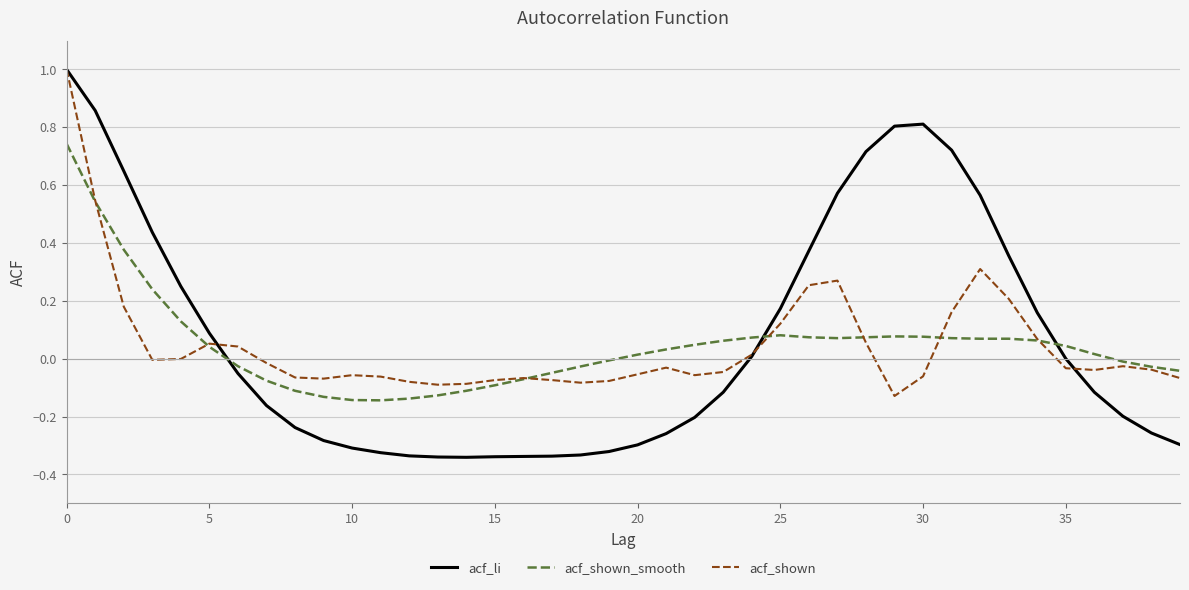

Which series has the largest range (max minus min)?

acf_li